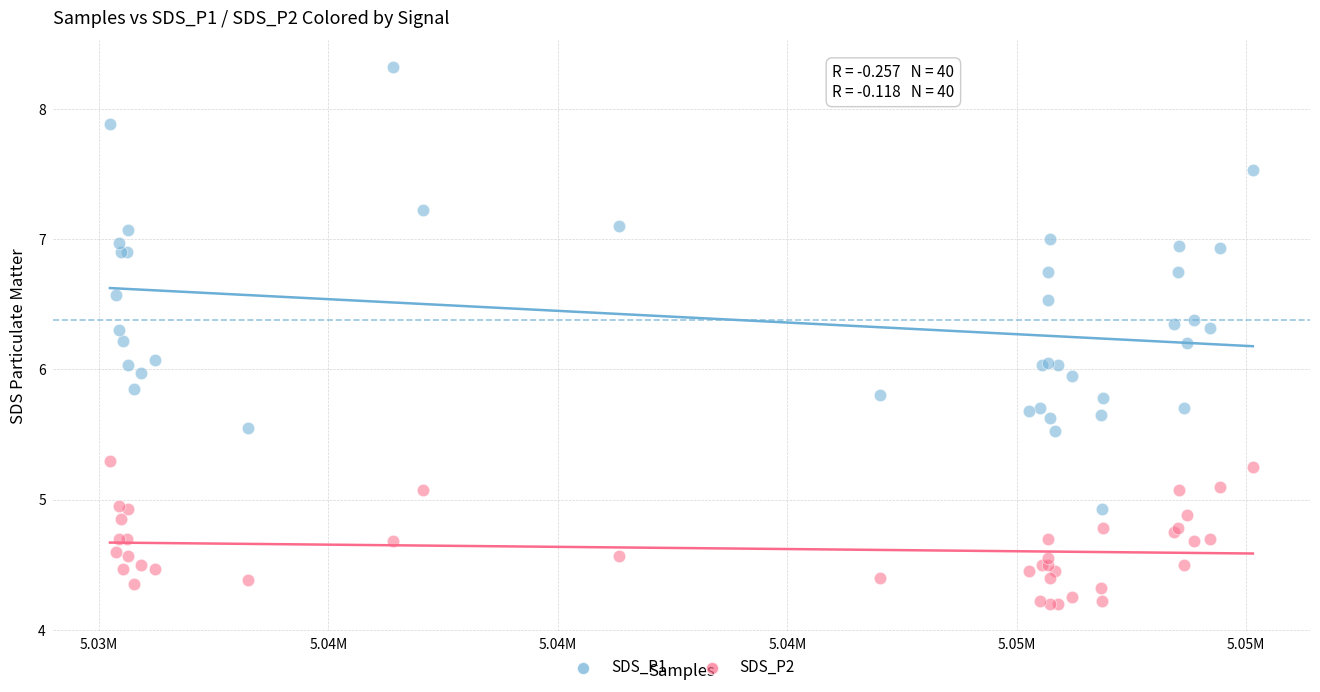

Which series contains the lowest Y value?

SDS_P2